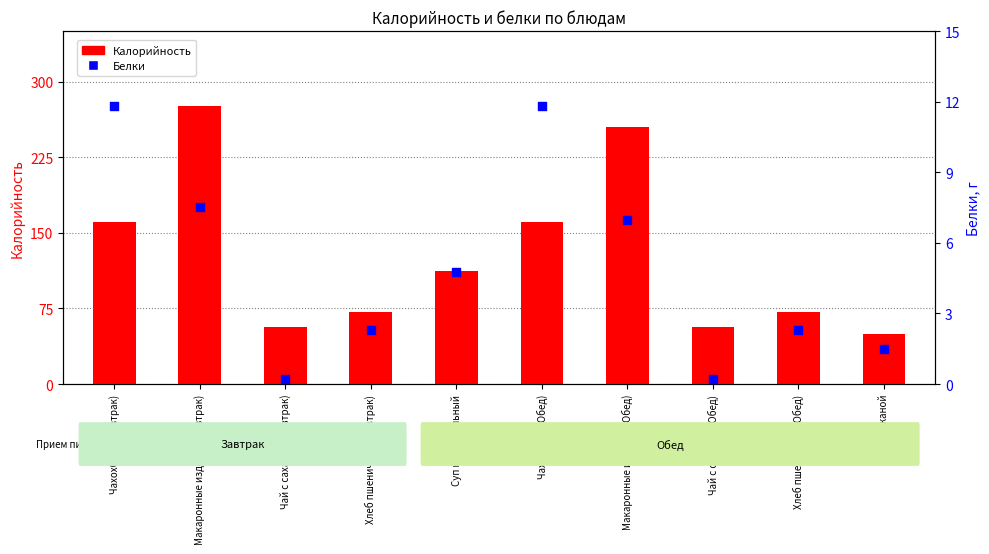

What is the total value across all series at Суп картофельный?

116.8